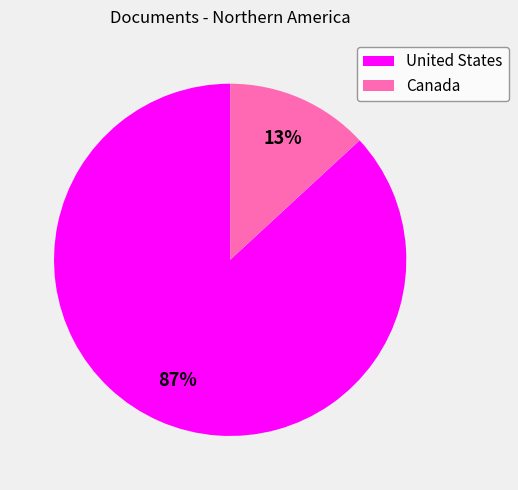

Which has a higher value, Canada or United States?

United States